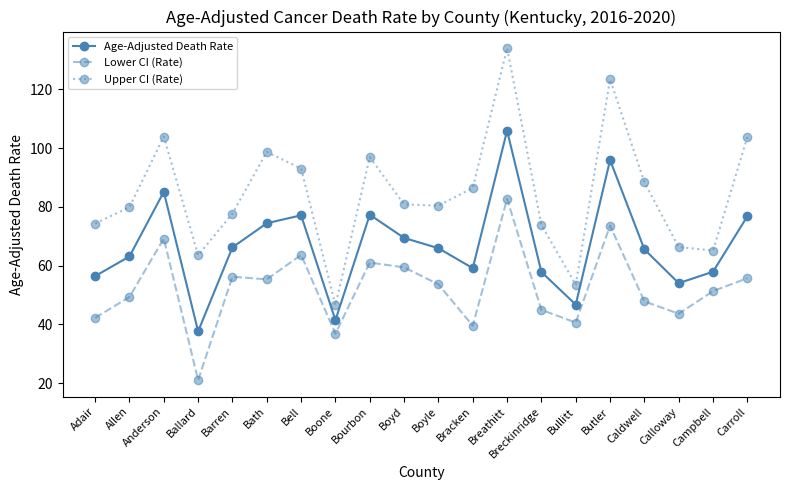

What is the approximate value of Lower CI (Rate) at Bracken?

39.5